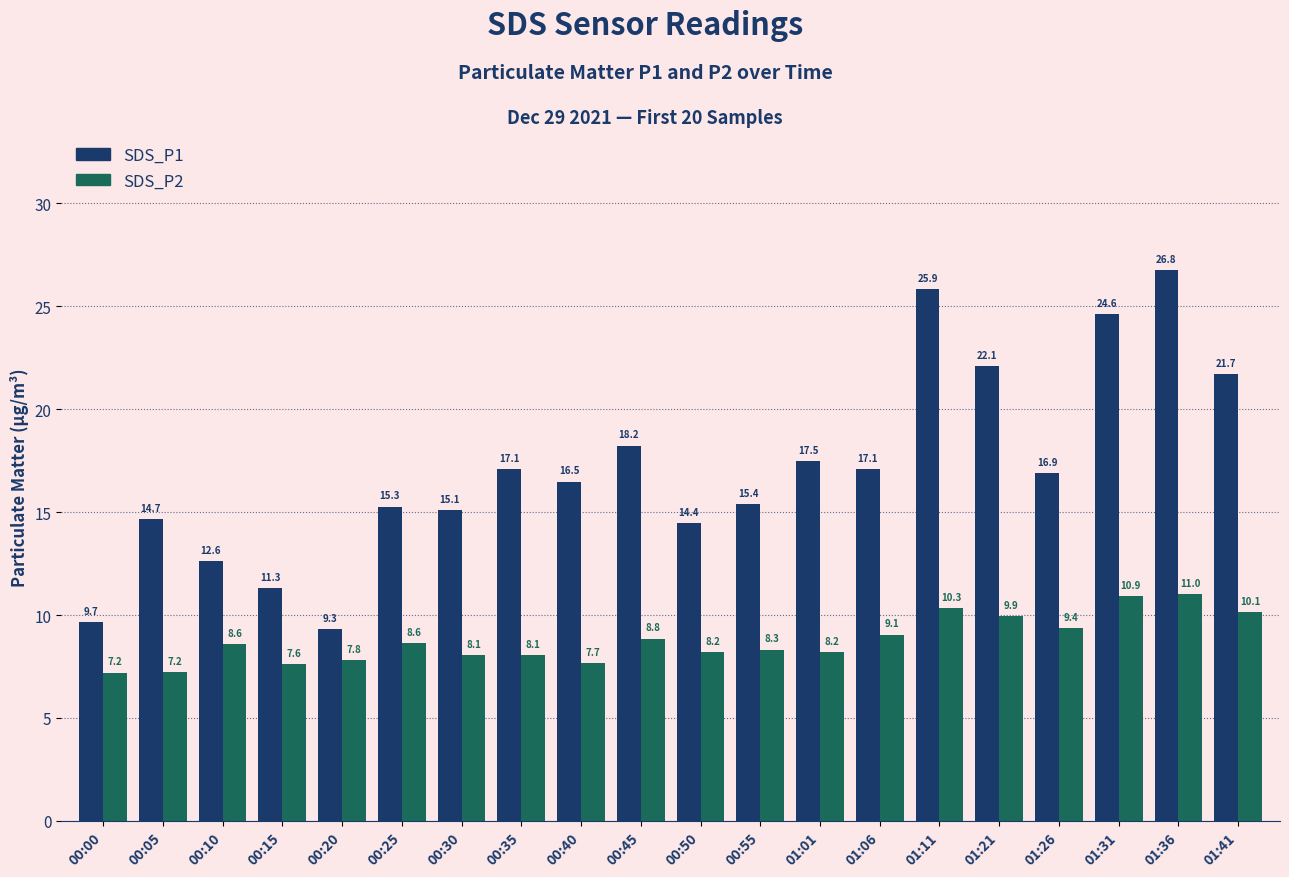

Is the value of SDS_P2 at 00:50 greater than the value of SDS_P1 at 01:26?

No